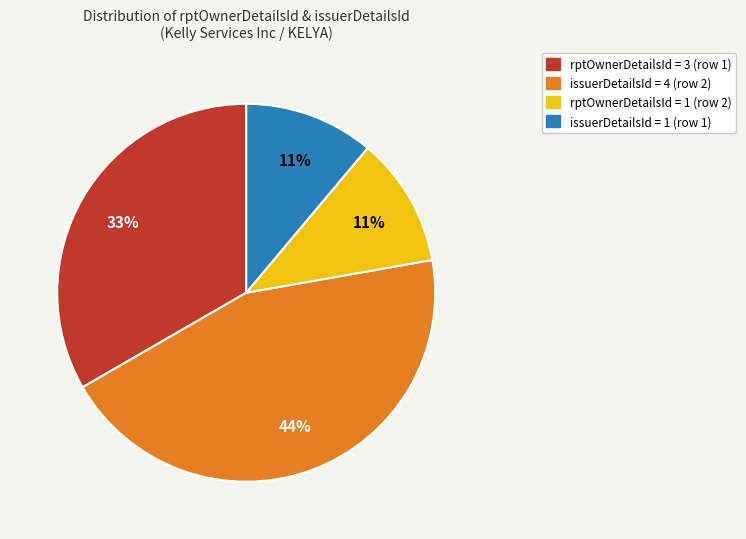

To the nearest percent, what is the average slice percentage?

25%